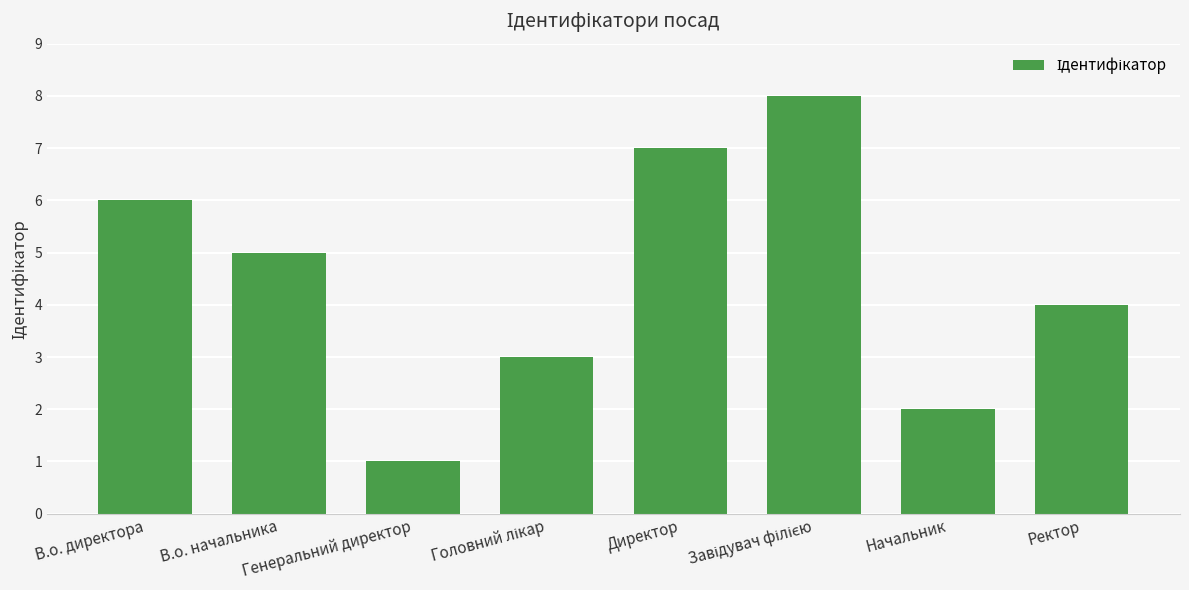

Are the bars horizontal?

No